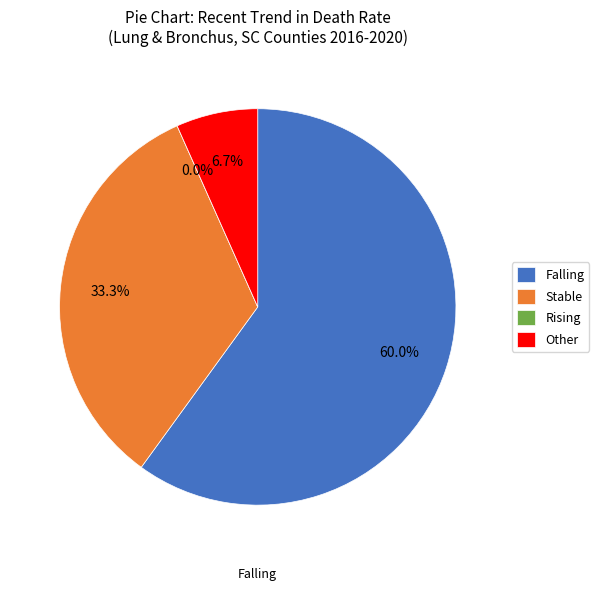

Combined, what portion of the pie is Falling and Rising?

60.0%